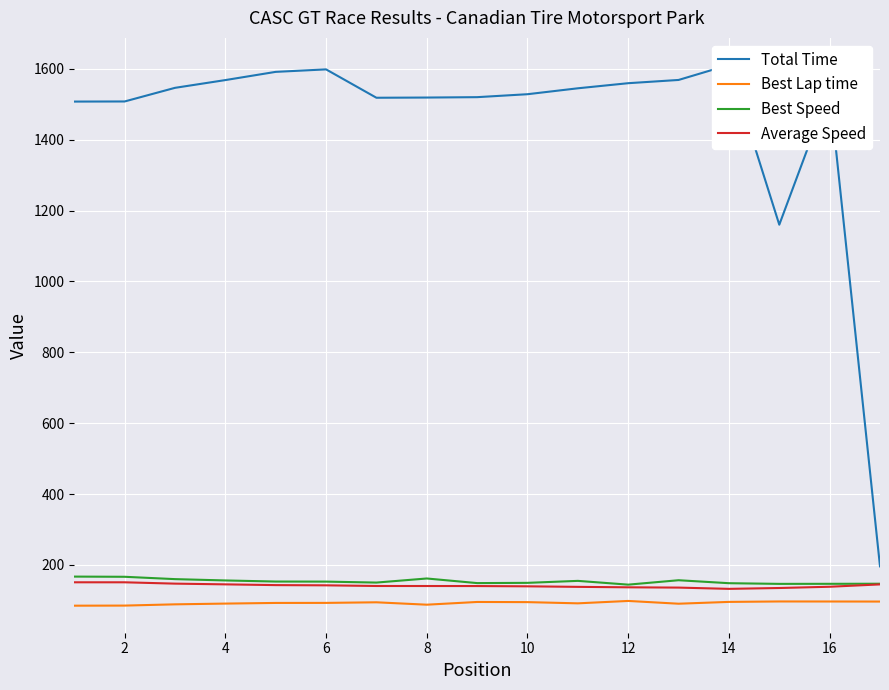

True or false: Best Lap time and Average Speed intersect in this chart.

False